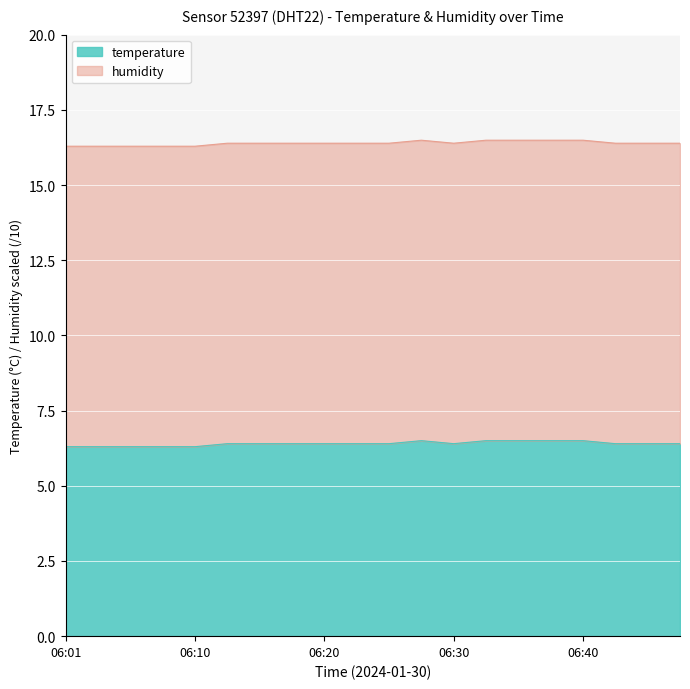

How many values are between 6 and 7?

20